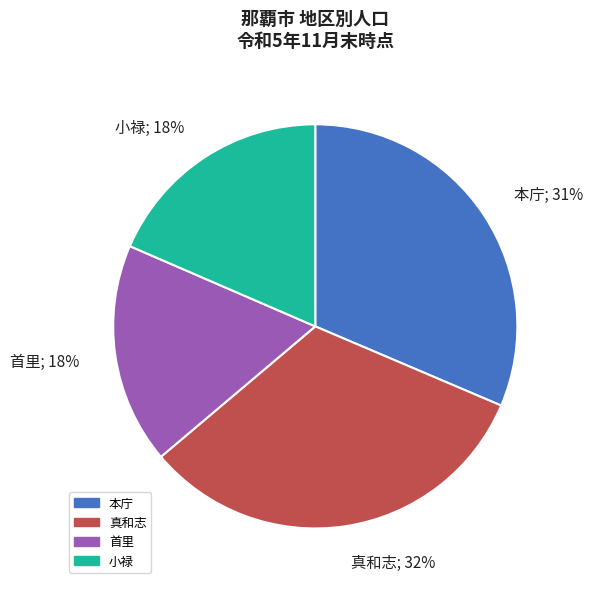

To the nearest percent, what percentage of the pie is 首里?

18%